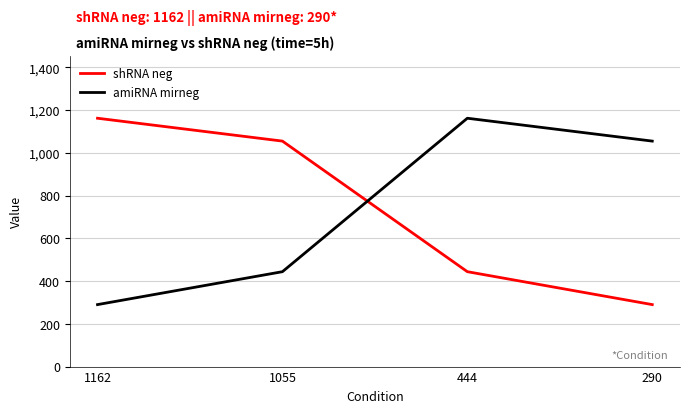

What is the difference between the second highest and second lowest values in the amiRNA mirneg series?

611